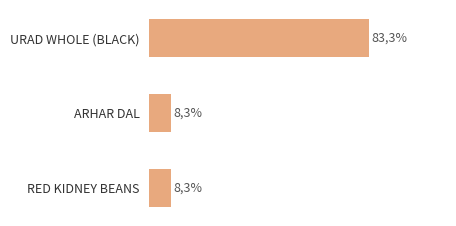

Does the chart contain stacked bars?

No